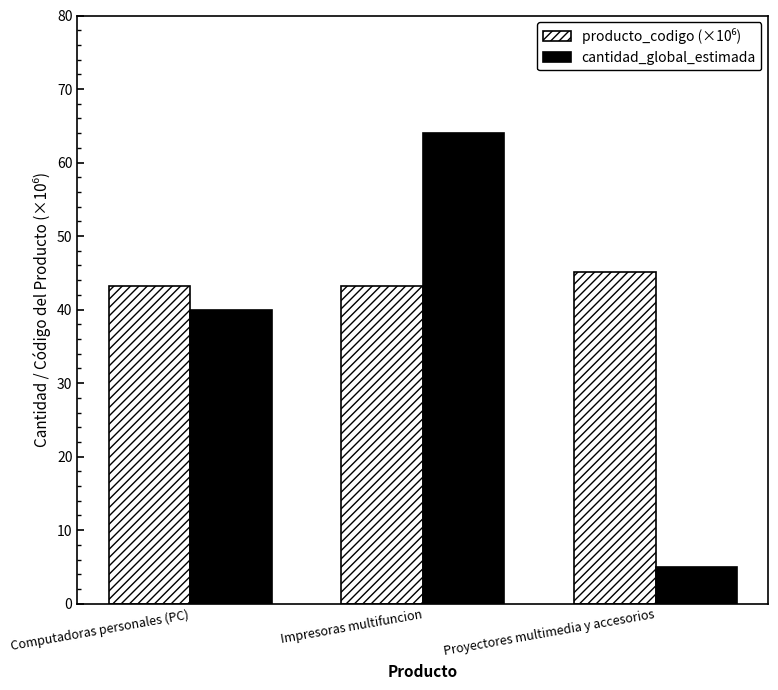

True or false: cantidad_global_estimada has a value of 71.0 at Computadoras personales (PC).

False